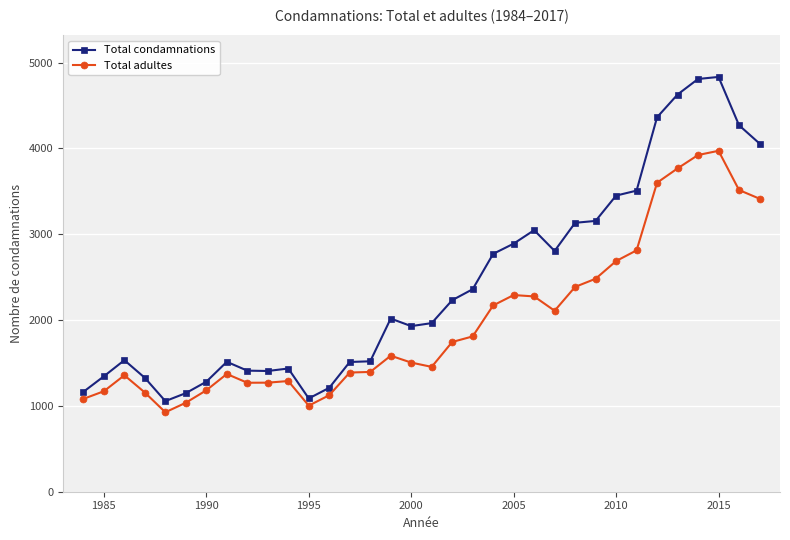

Rank the series by their average value, from highest to lowest.

Total condamnations, Total adultes